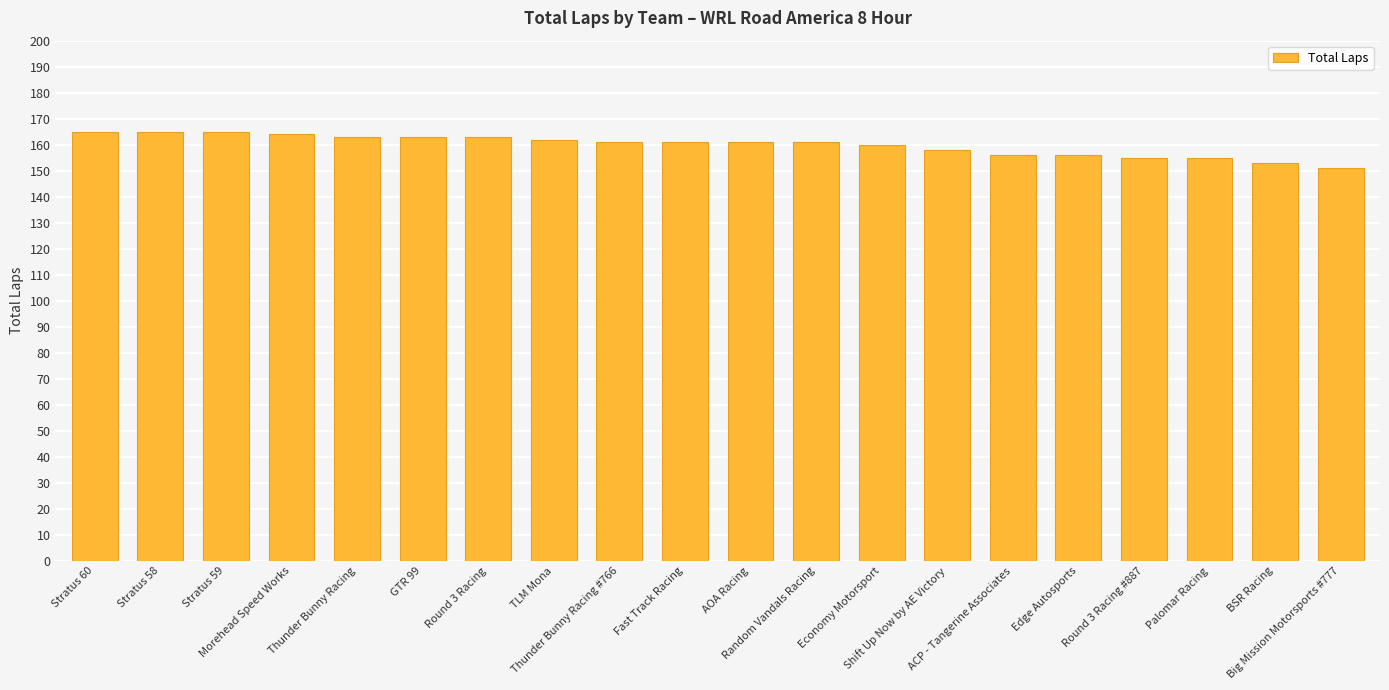

What is the difference between the values at Shift Up Now by AE Victory and Thunder Bunny Racing?

5